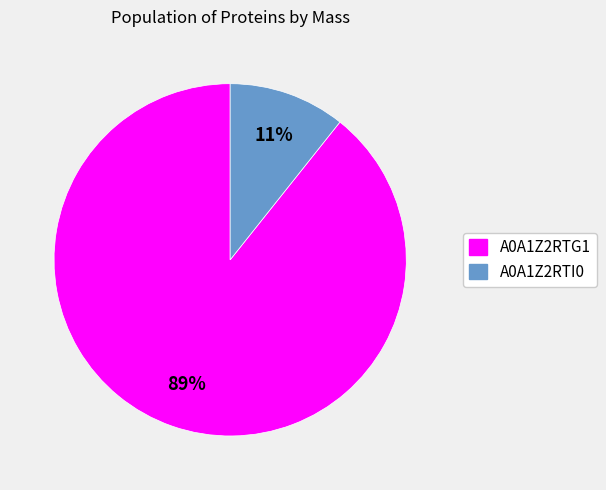

Is there any slice that represents more than half of the pie?

Yes